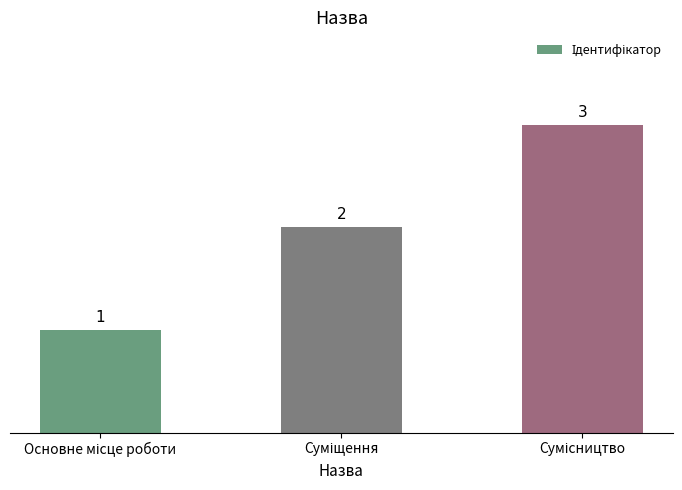

What is the maximum value shown in the chart?

3